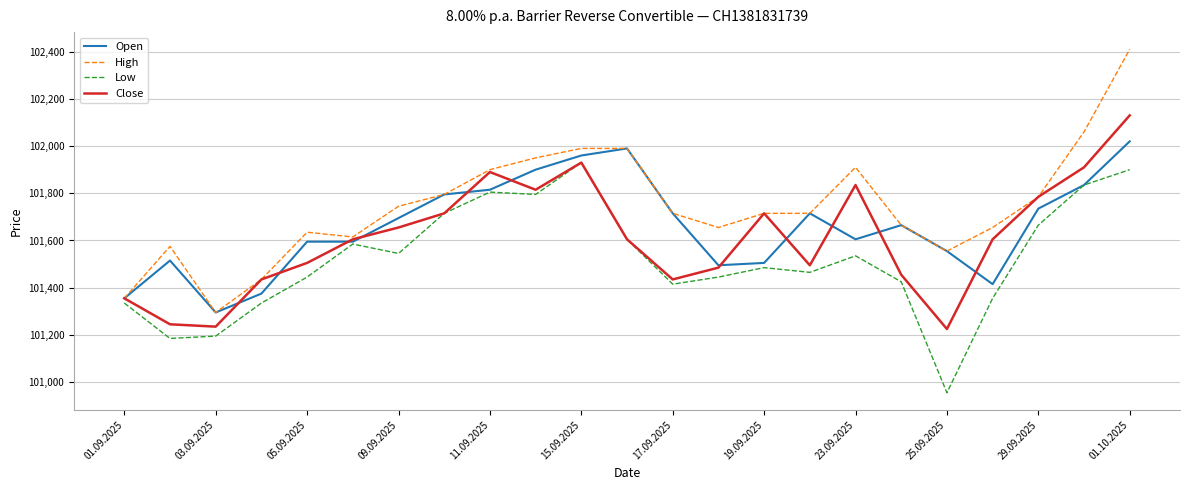

What is the sum of all Open values?

2338145